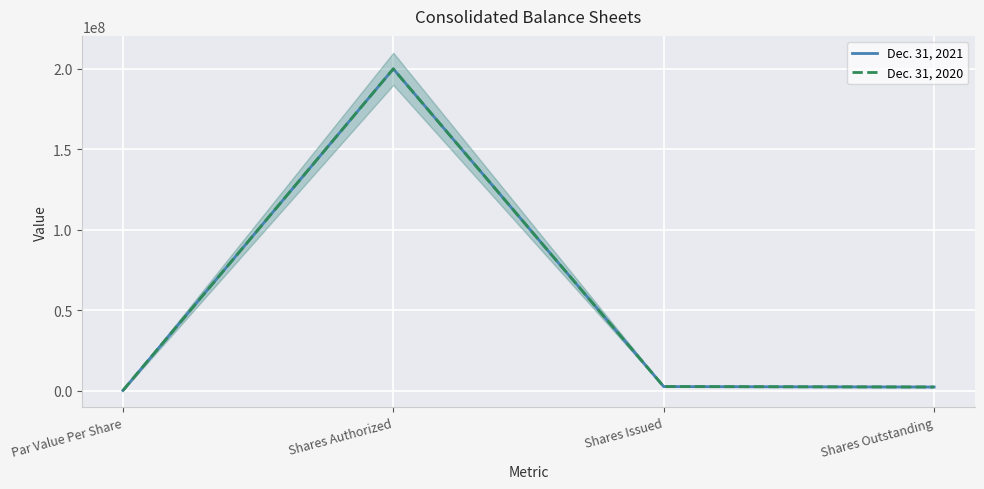

Reading left to right, list all the values displayed in this chart.

Dec. 31, 2021: 10000	200000000	2477672	2214522
Dec. 31, 2020: 10000	200000000	2477672	2214522